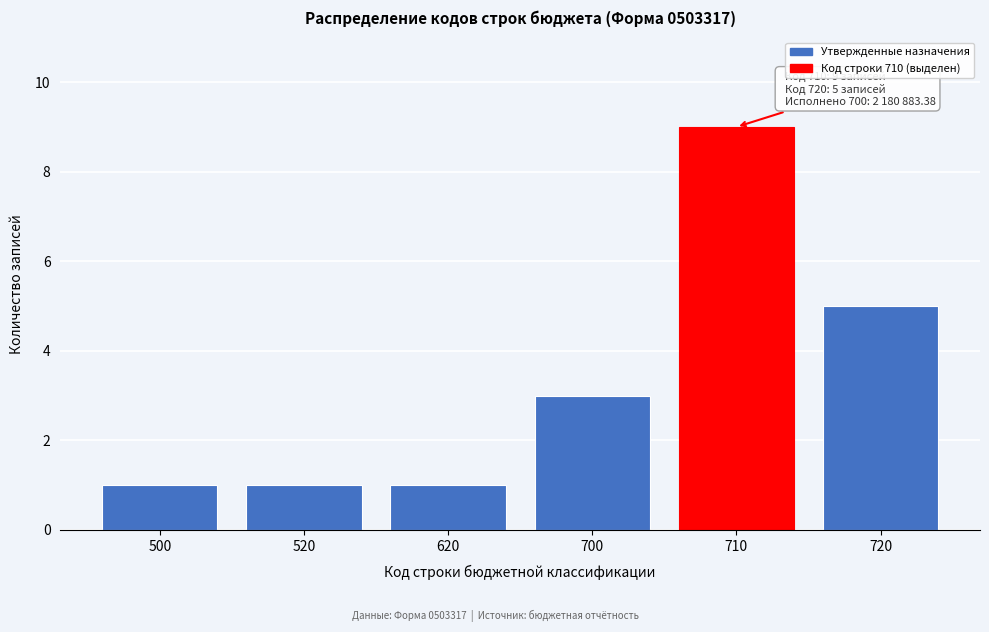

Reading left to right, what are all the values shown in this chart?

1	1	1	3	9	5